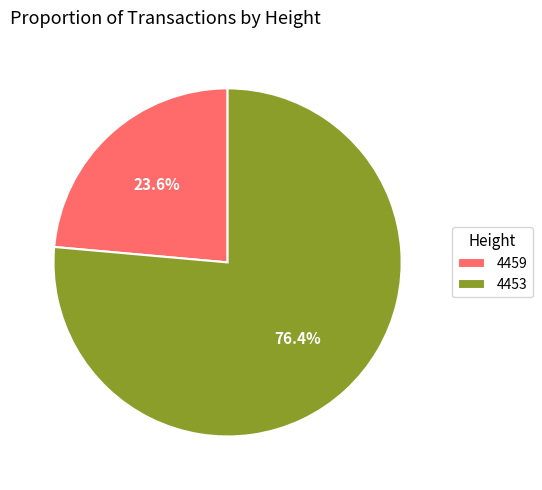

What is the ratio of the value at 4459 to the value at 4453?

0.3